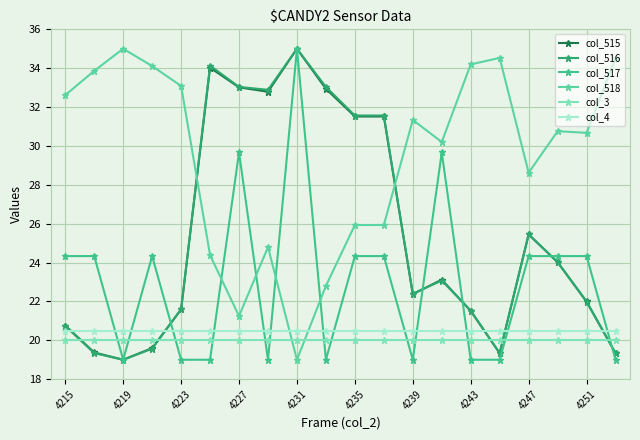

At which category is the sum across all series the highest?

4231